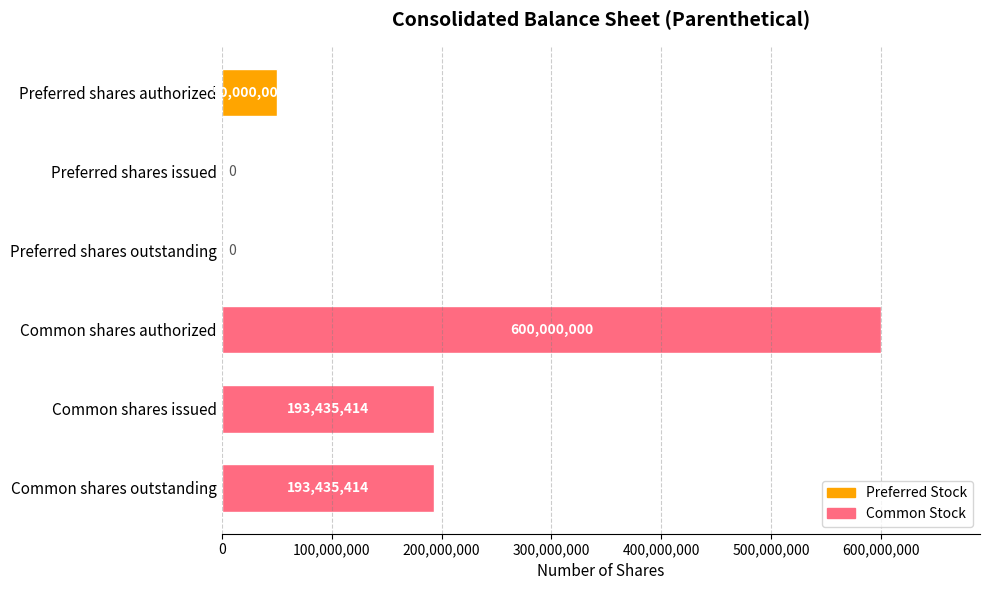

What is the maximum value shown in the chart?

600000000